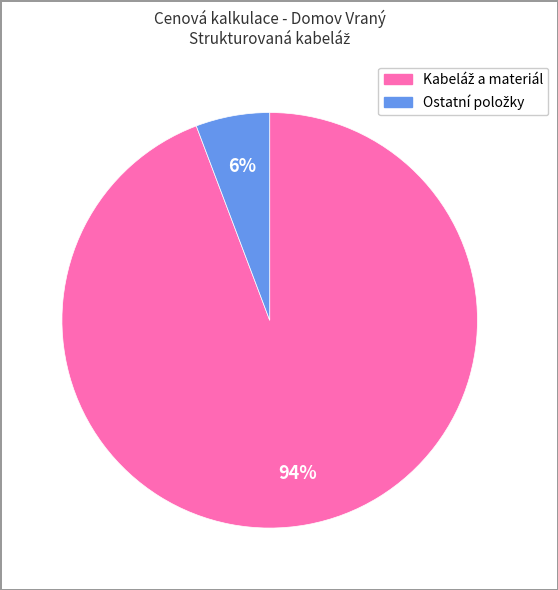

Does any single category account for the majority?

Yes